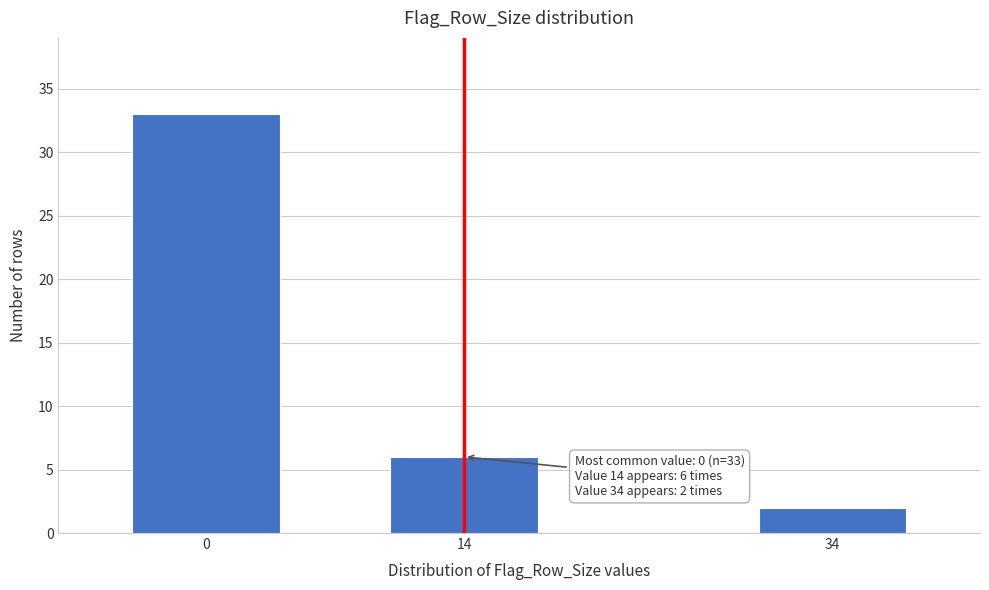

Reading left to right, transcribe all the data shown in this chart.

0=33	14=6	34=2